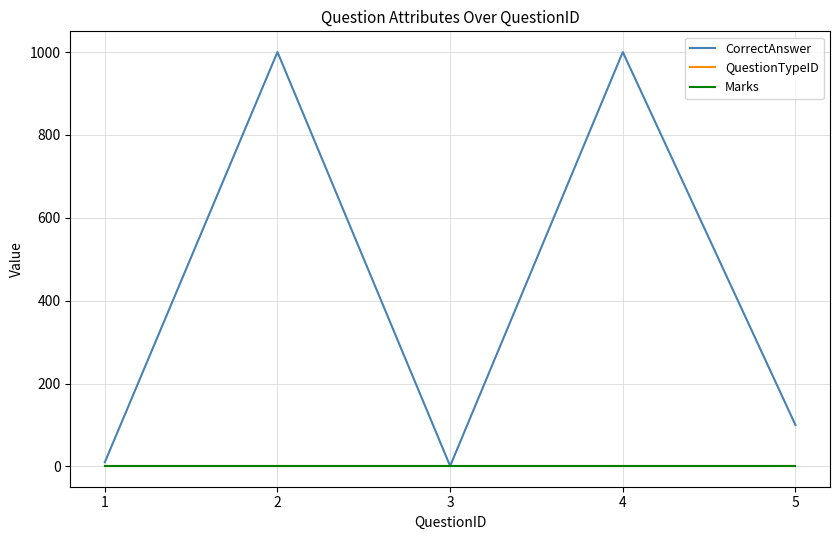

Does the chart have visible grid lines?

Yes